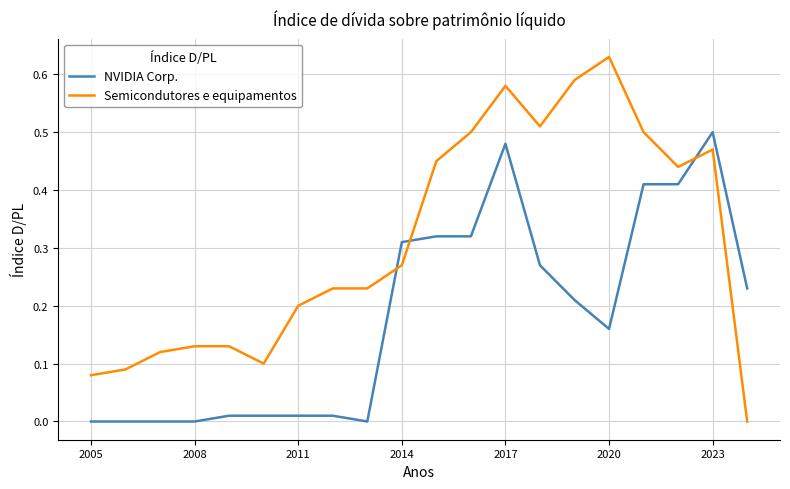

Rank the series by their average value, from lowest to highest.

NVIDIA Corp., Semicondutores e equipamentos